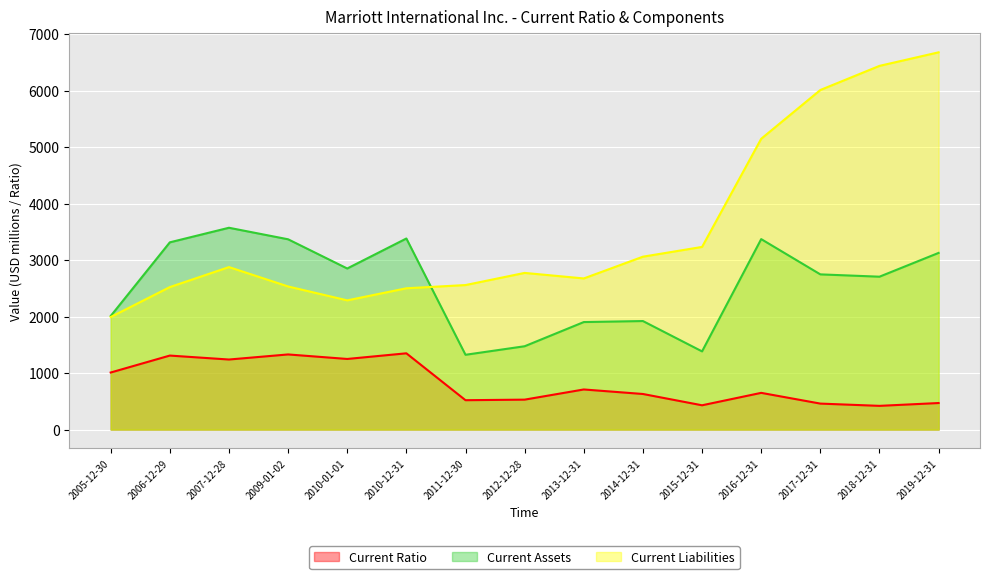

Which category has the highest value in the Current Liabilities series?

2019-12-31